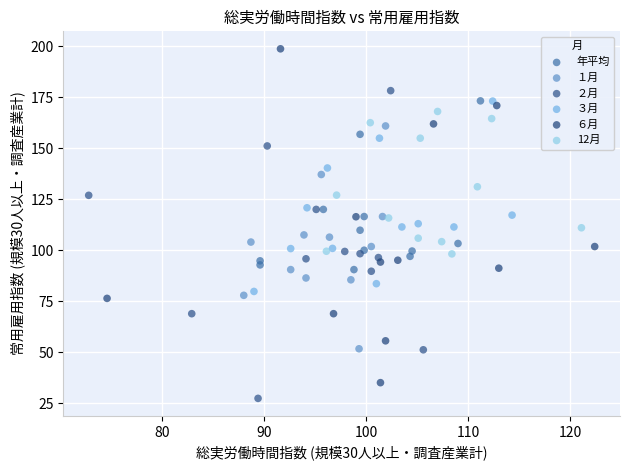

Which series contains the highest Y value?

６月